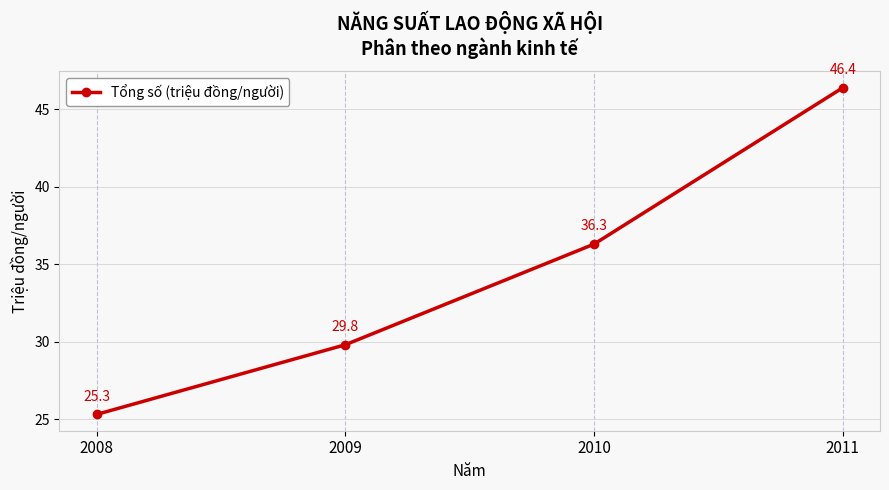

What is the average value?

34.5